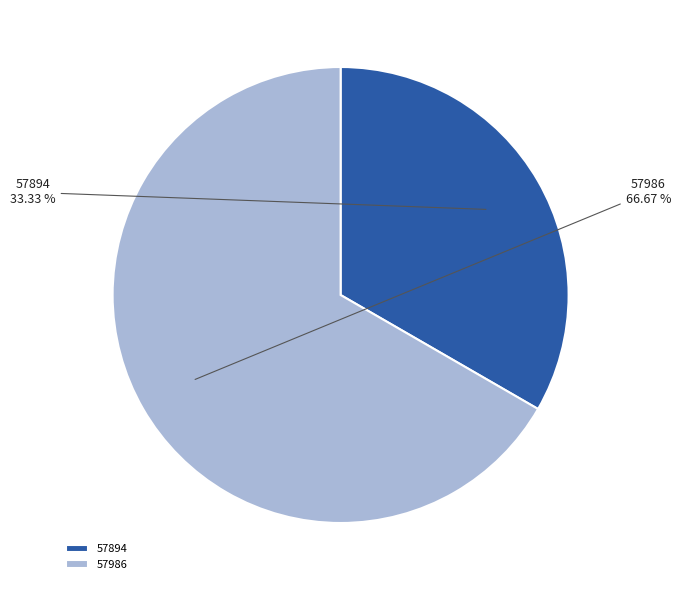

How many segments does this pie chart have?

2